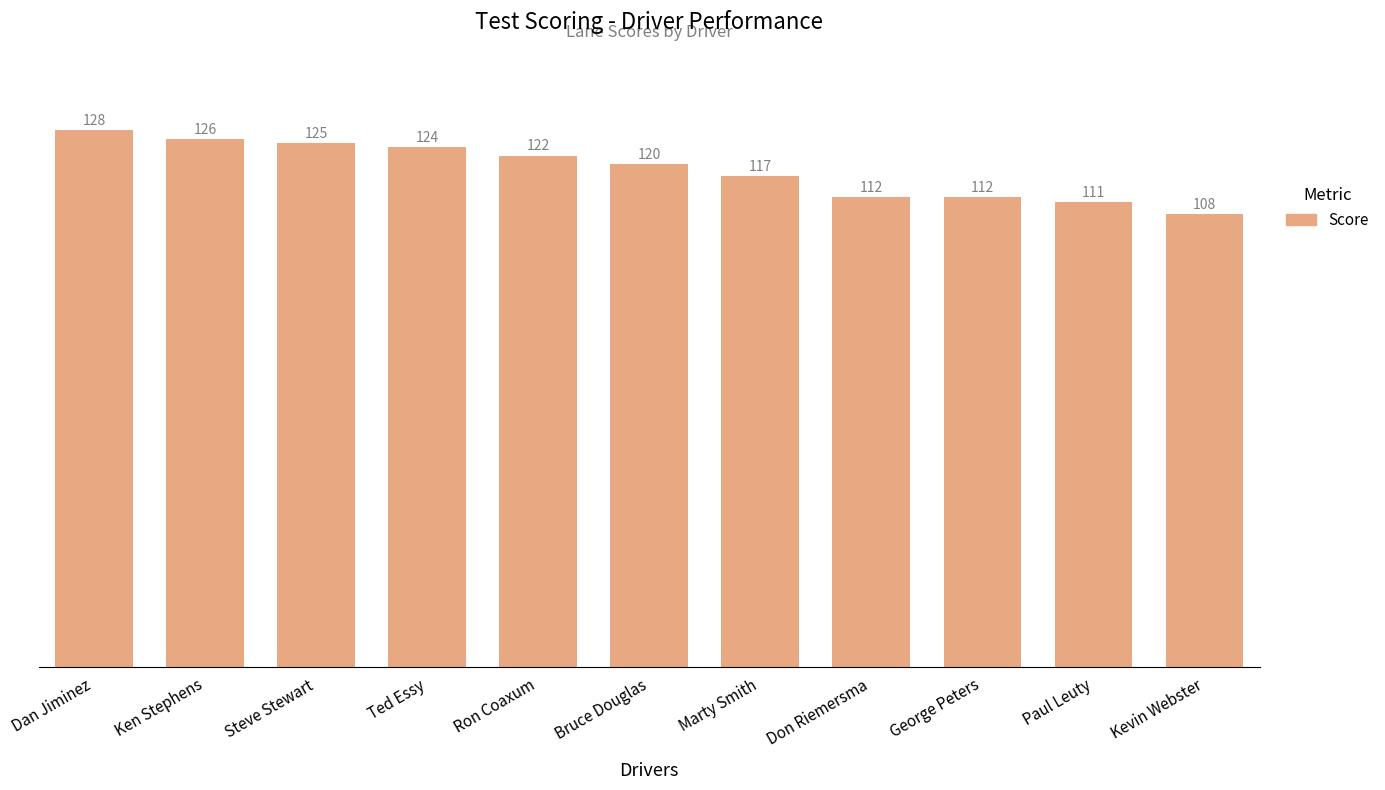

Approximately how many times larger is the value at Steve Stewart compared to Ted Essy?

1.0